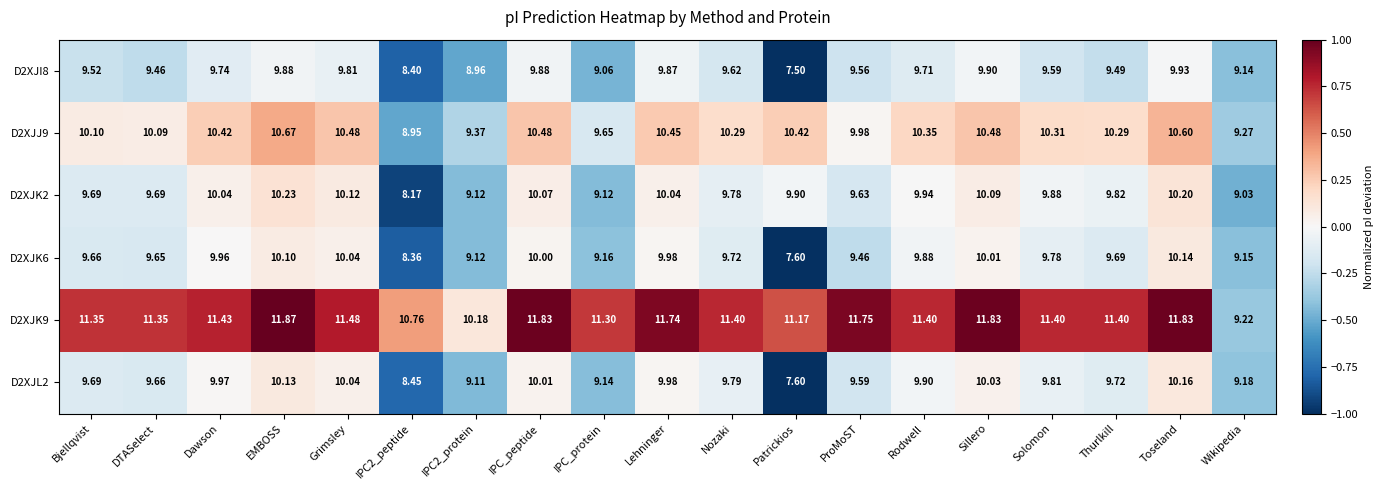

Is the value of D2XJK6 at Bjellqvist greater than the value of D2XJK2 at Bjellqvist?

No